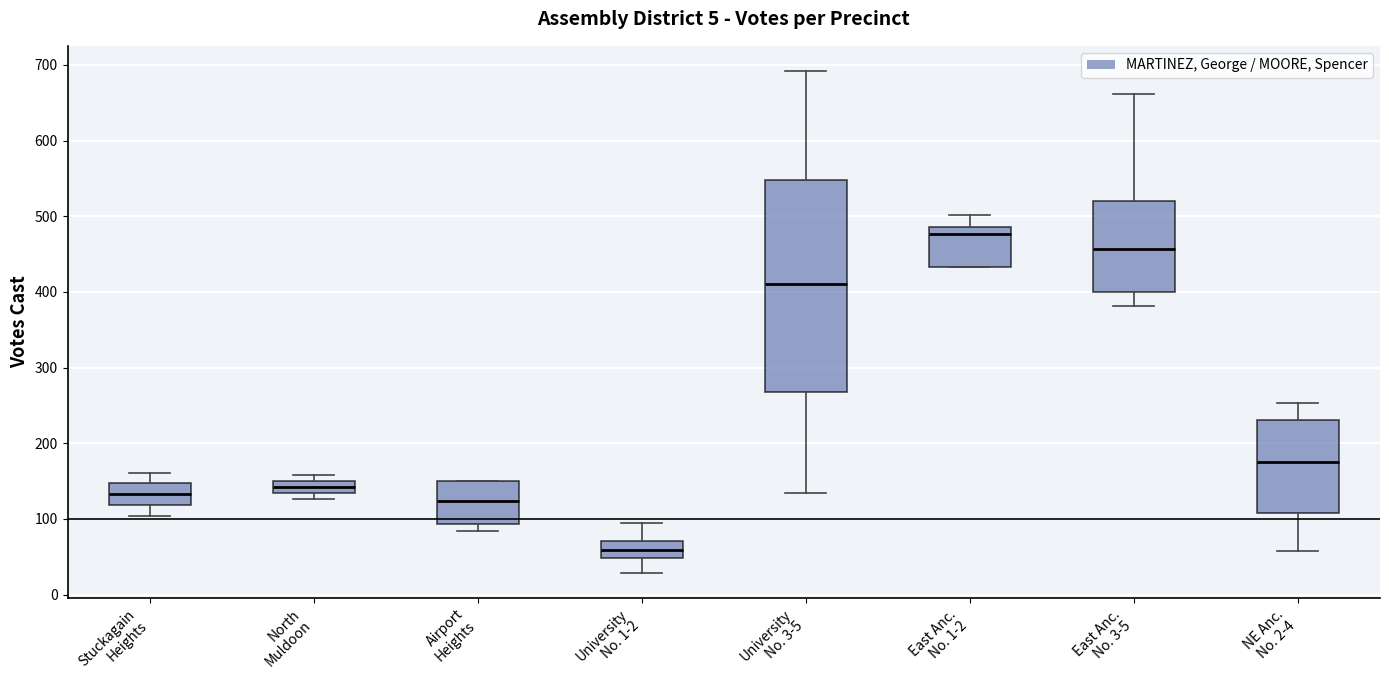

Reading left to right, transcribe this box plot: for each box, give where its median line is, the range the box spans, and where its two whiskers end, as read against the y-axis. The values are not printed on the chart, so give them approximately, as read against the axis.

Stuckagain Heights: median 130, box 120 to 150, whiskers 100 to 160
North Muldoon: median 140, box 130 to 150, whiskers 130 (just below the box's lower edge) to 160
Airport Heights: median 120, box 90 to 150, whiskers 80 to 150
University No. 1-2: median 60, box 50 to 70, whiskers 30 to 100
University No. 3-5: median 410, box 270 to 550, whiskers 130 to 690
East Anc. No. 1-2: median 480, box 430 to 490, whiskers 430 to 500
East Anc. No. 3-5: median 460, box 400 to 520, whiskers 380 to 660
NE Anc. No. 2-4: median 170, box 110 to 230, whiskers 60 to 250